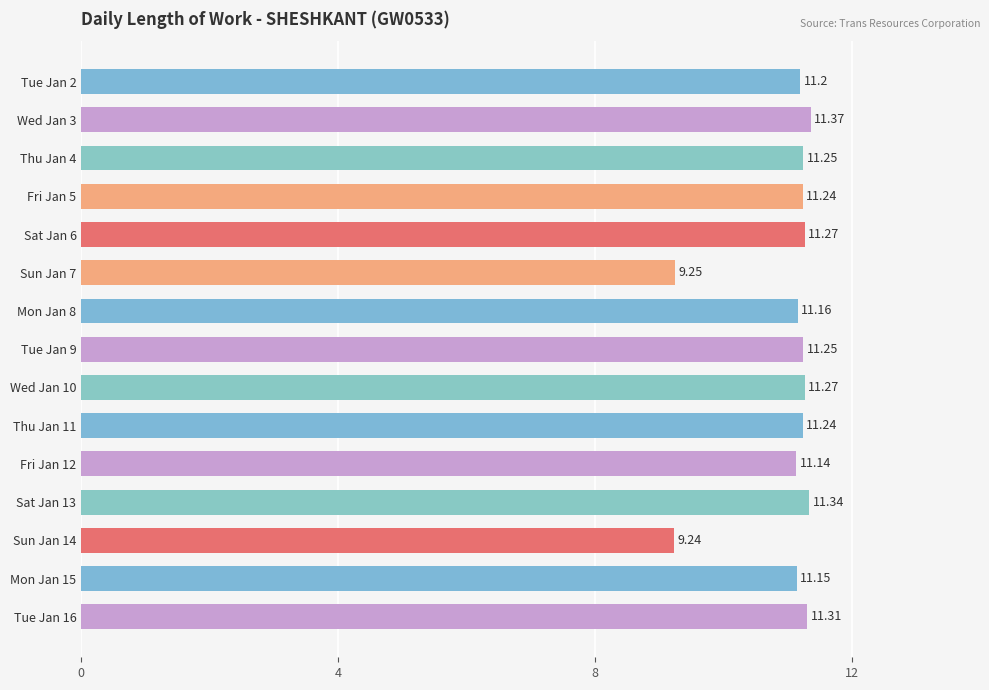

What is the sum of all values?

164.7